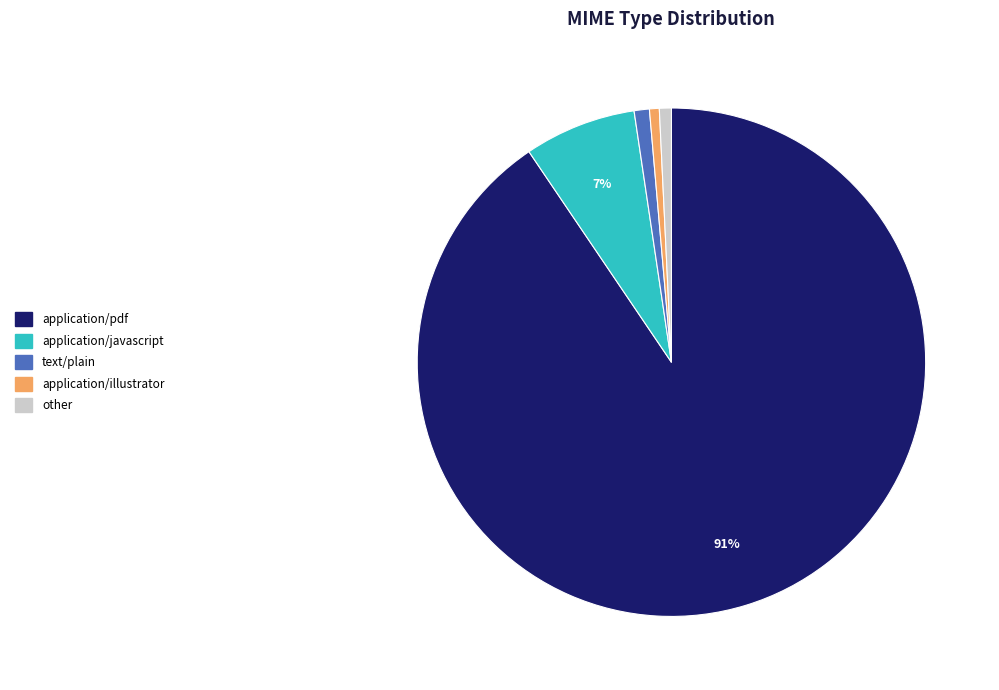

How many slices are in this pie chart?

5